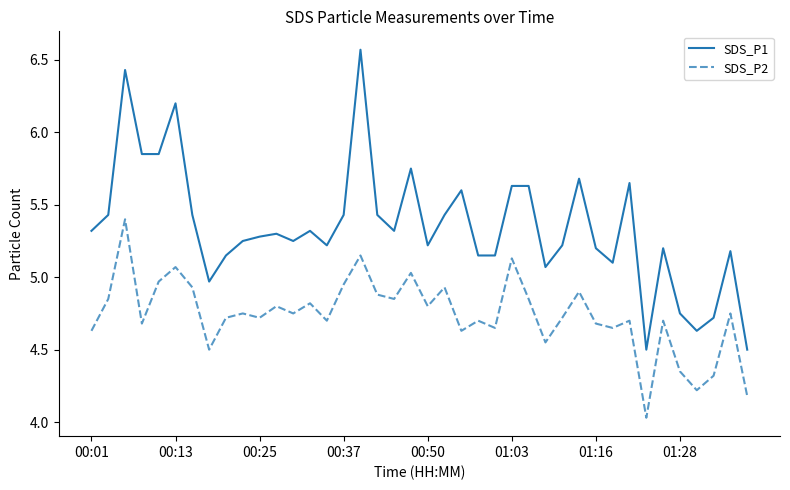

True or false: SDS_P2 has more than 2 points higher than both neighbors.

True